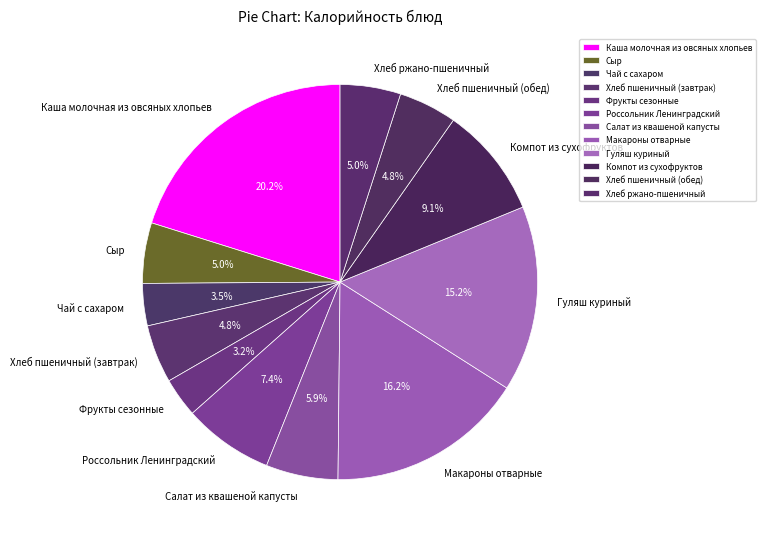

How many segments does this pie chart have?

12